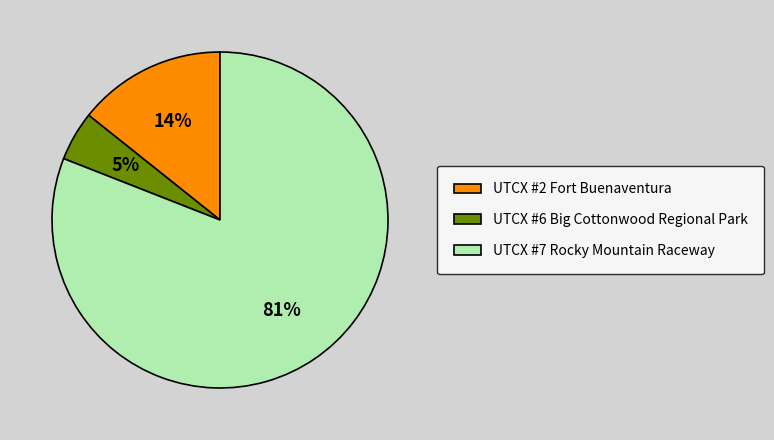

Rank the categories by value from lowest to highest.

UTCX #6 Big Cottonwood Regional Park, UTCX #2 Fort Buenaventura, UTCX #7 Rocky Mountain Raceway